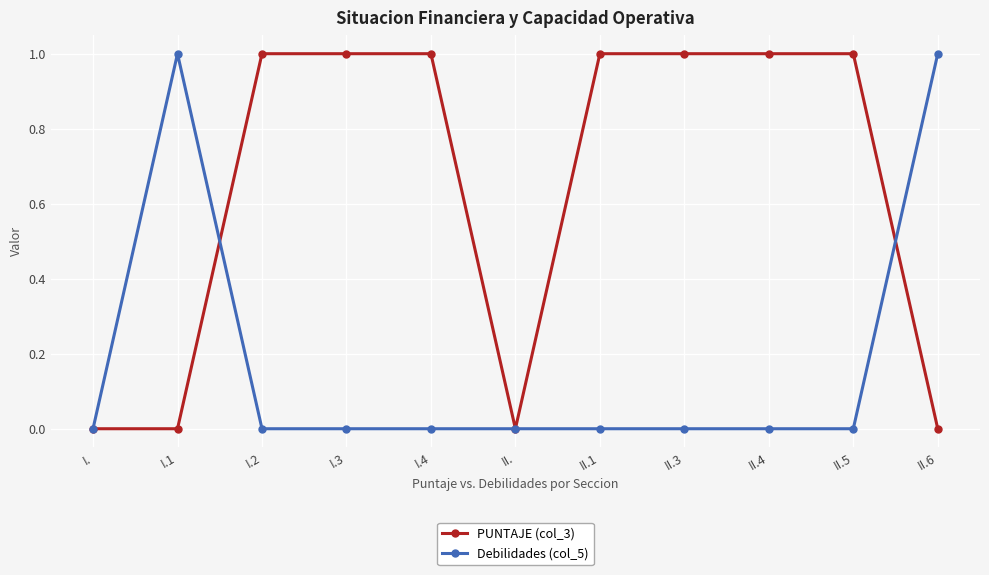

What is the label of the 11th point from the right?

I.